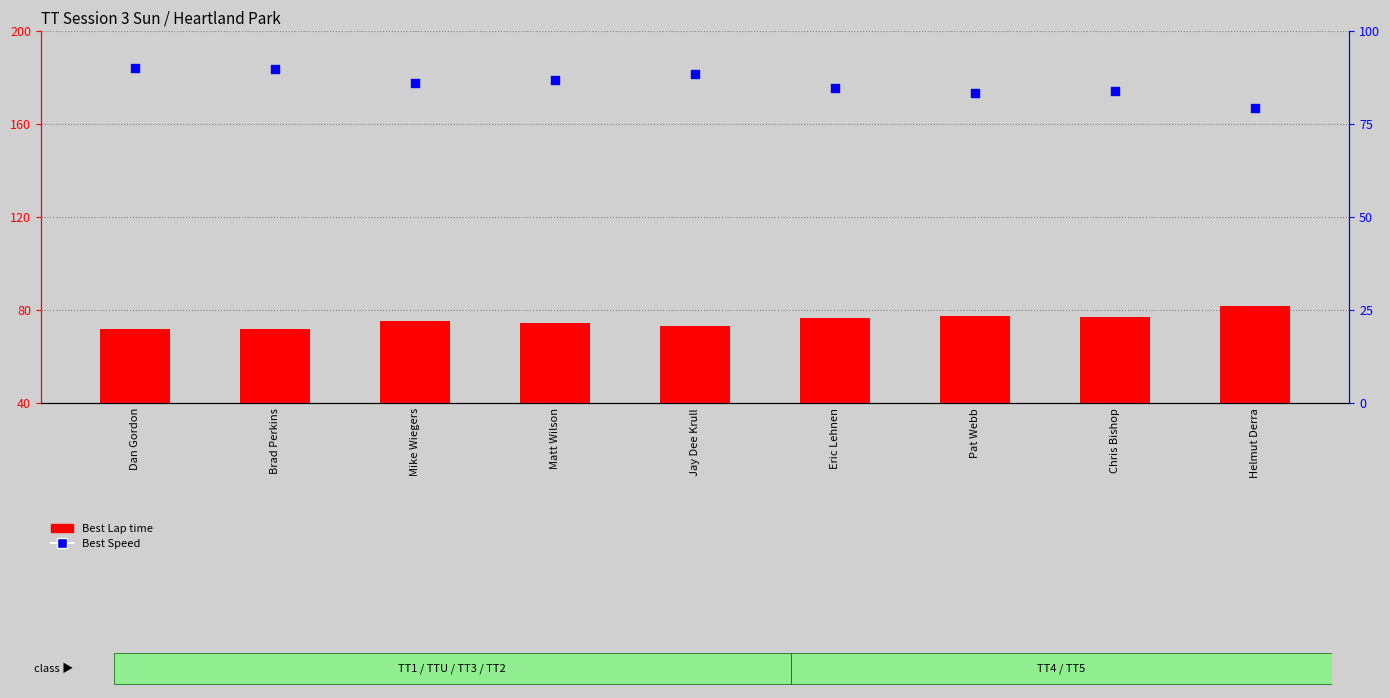

Which series has the widest spread of Y values?

Best Speed